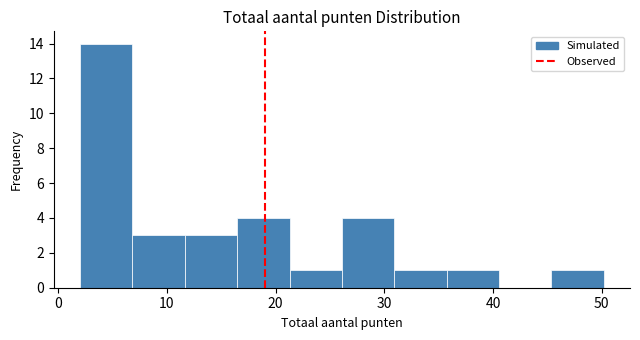

Reading left to right, list every bar in this chart as the range it spans on the x-axis followed by its height. Neither the bar edges nor the heights are printed on the chart, so give them approximately, as read against the axes.

2 to 7: 14
7 to 12: 3
12 to 16: 3
16 to 21: 4
21 to 26: 1
26 to 31: 4
31 to 36: 1
36 to 41: 1
41 to 45: 0
45 to 50: 1